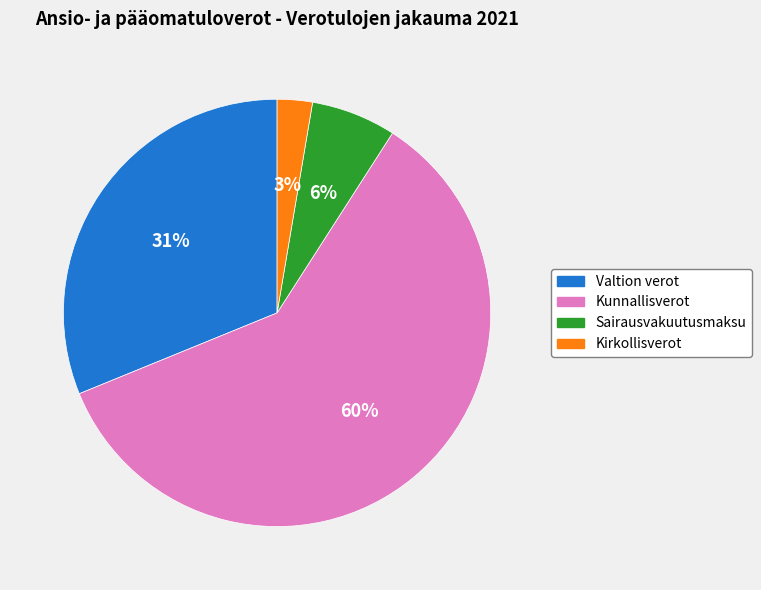

Is there a majority slice in this chart?

Yes